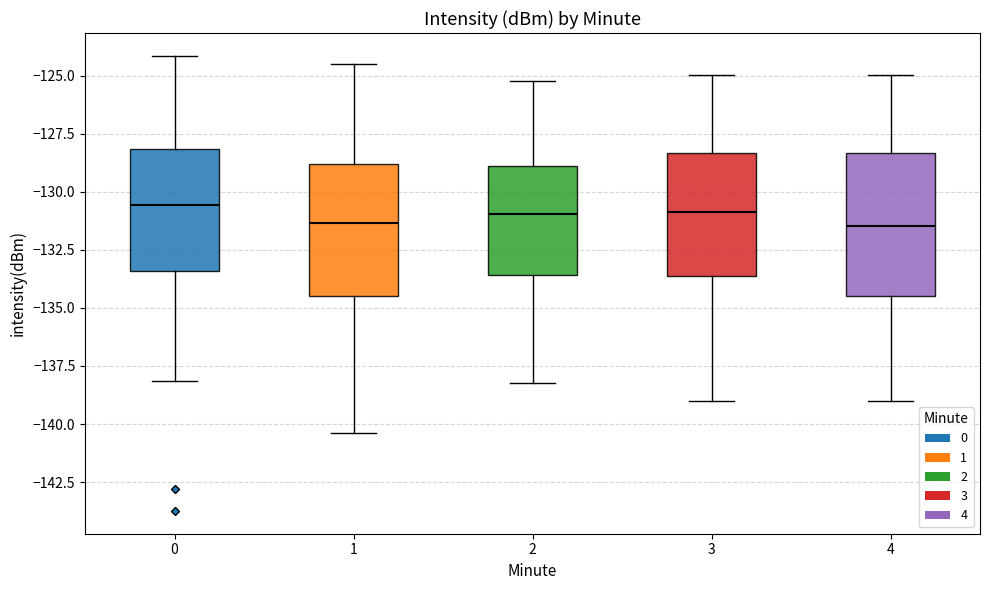

Reading left to right, transcribe this box plot: for each box, give where its median line is, the range the box spans, and where its two whiskers end, as read against the y-axis. The values are not printed on the chart, so give them approximately, as read against the axis.

0: median -130.5, box -133.5 to -128.0, whiskers -138.0 to -124.0
1: median -131.5, box -134.5 to -129.0, whiskers -140.5 to -124.5
2: median -131.0, box -133.5 to -129.0, whiskers -138.0 to -125.0
3: median -131.0, box -133.5 to -128.5, whiskers -139.0 to -125.0
4: median -131.5, box -134.5 to -128.5, whiskers -139.0 to -125.0